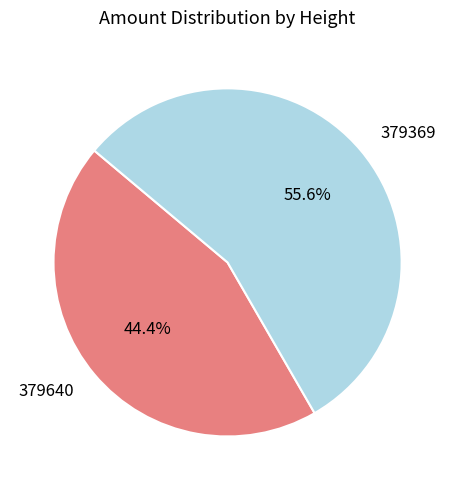

Is 379369 the majority of the pie?

Yes